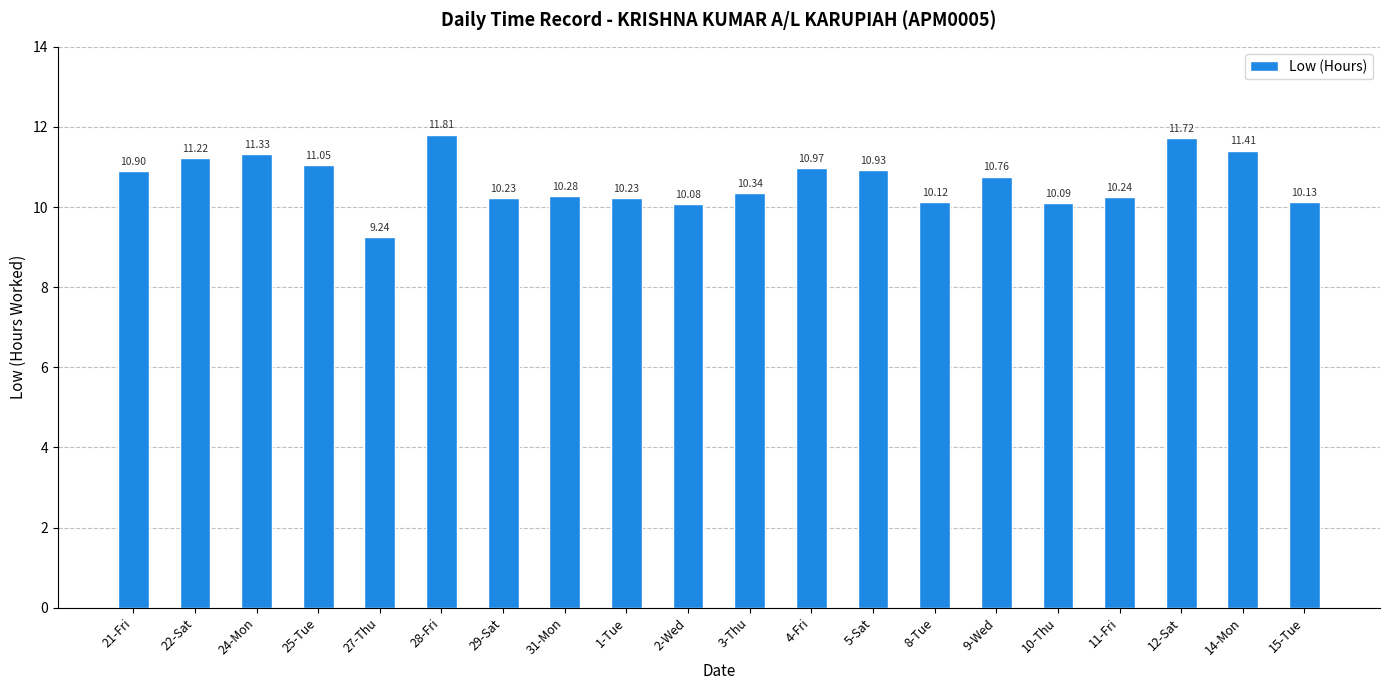

What is the value of the 11th bar from the left?

10.3